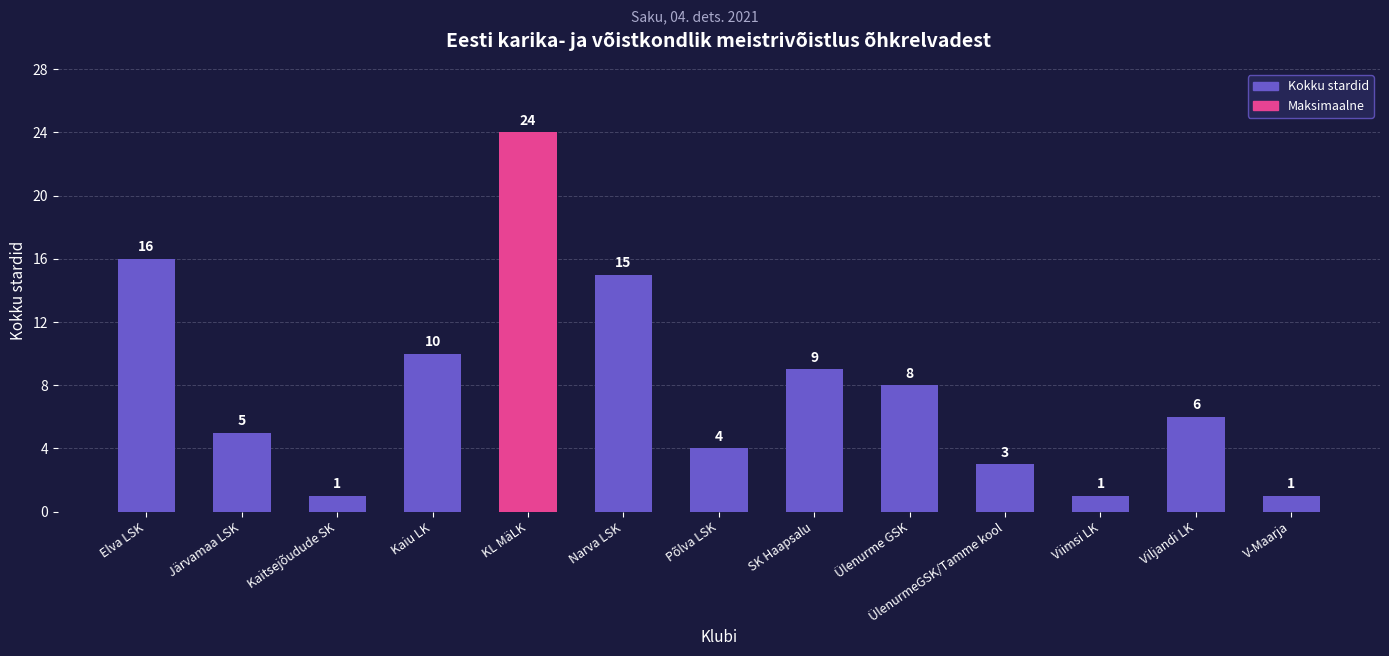

How many series are shown in this chart?

1